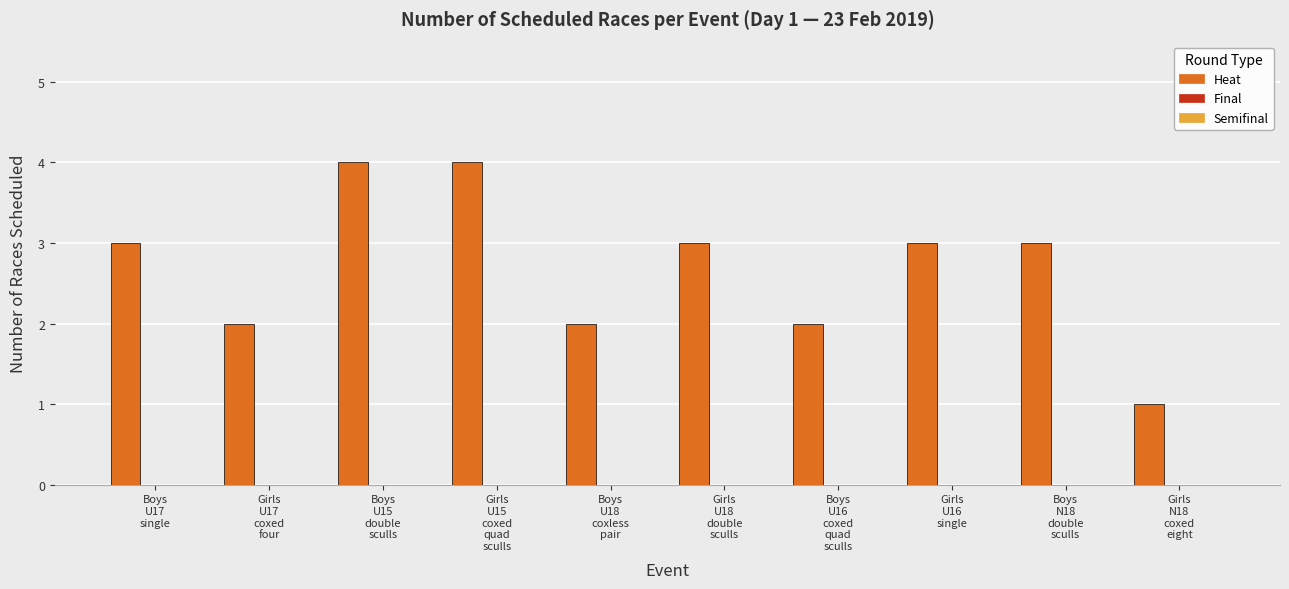

What is the sum of all values?

27